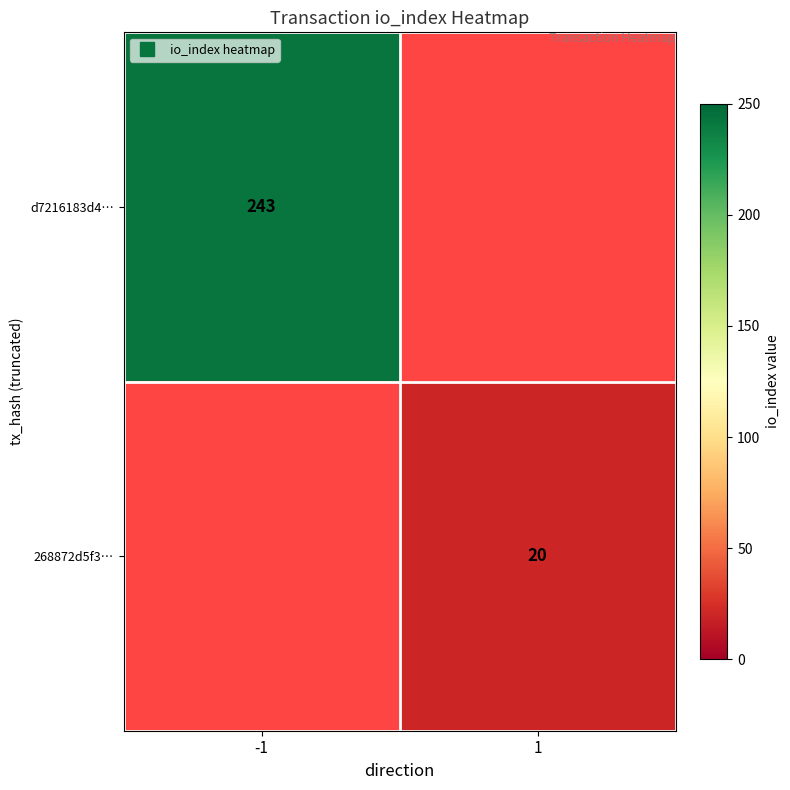

Rank the series by their maximum value, from highest to lowest.

d7216183d4…, 268872d5f3…